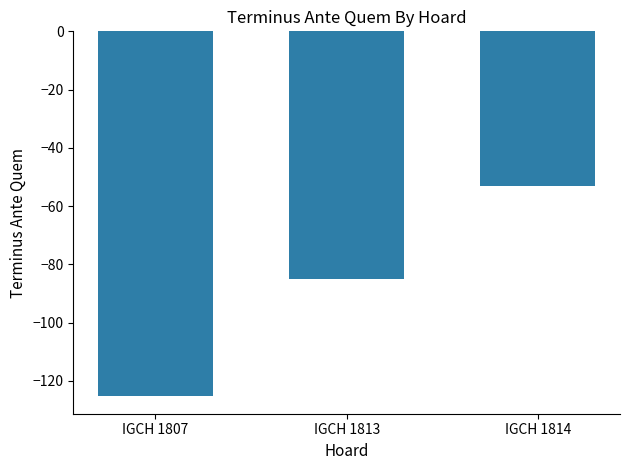

What is the maximum value shown in the chart?

-53